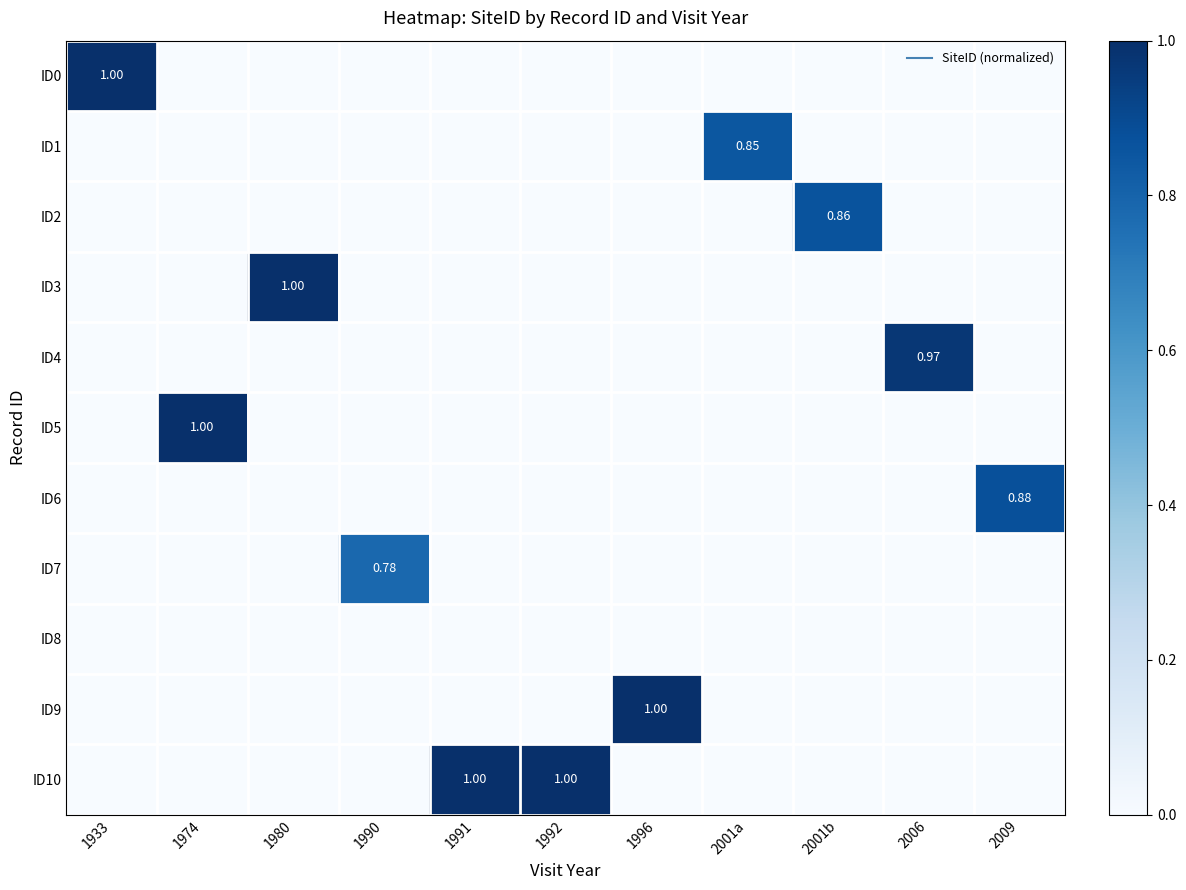

What is the highest value of the ID2 series?

0.9